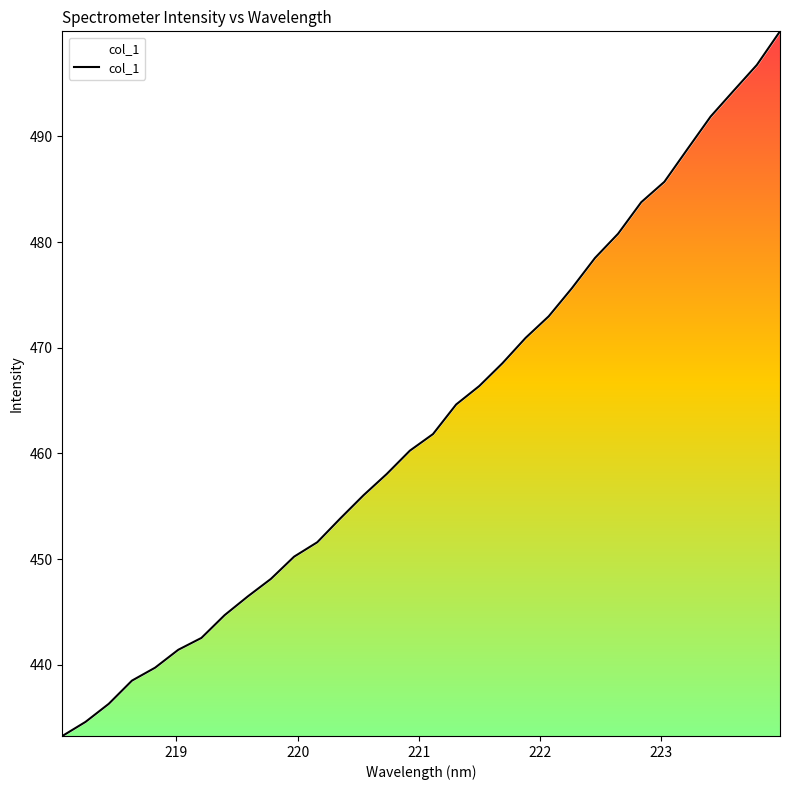

What is the minimum value shown in the chart?

433.3